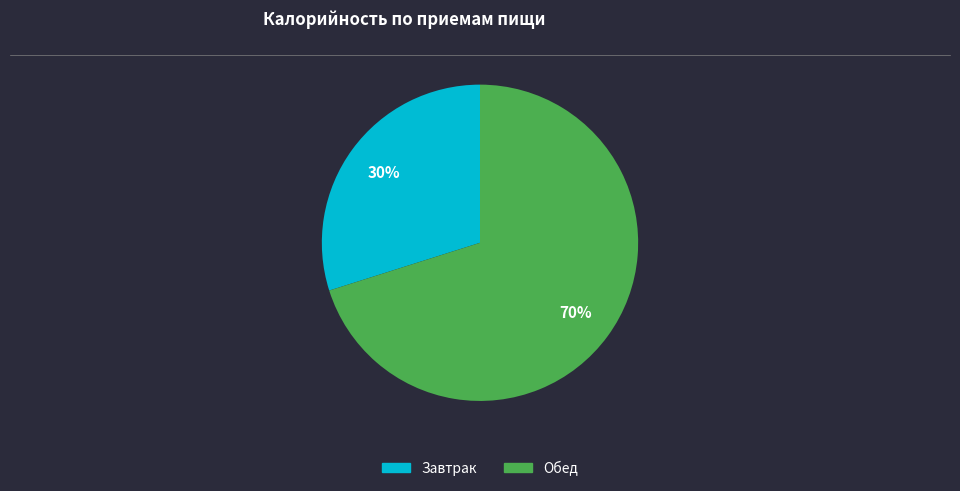

To the nearest percent, what is the combined percentage of Обед and Завтрак?

100%